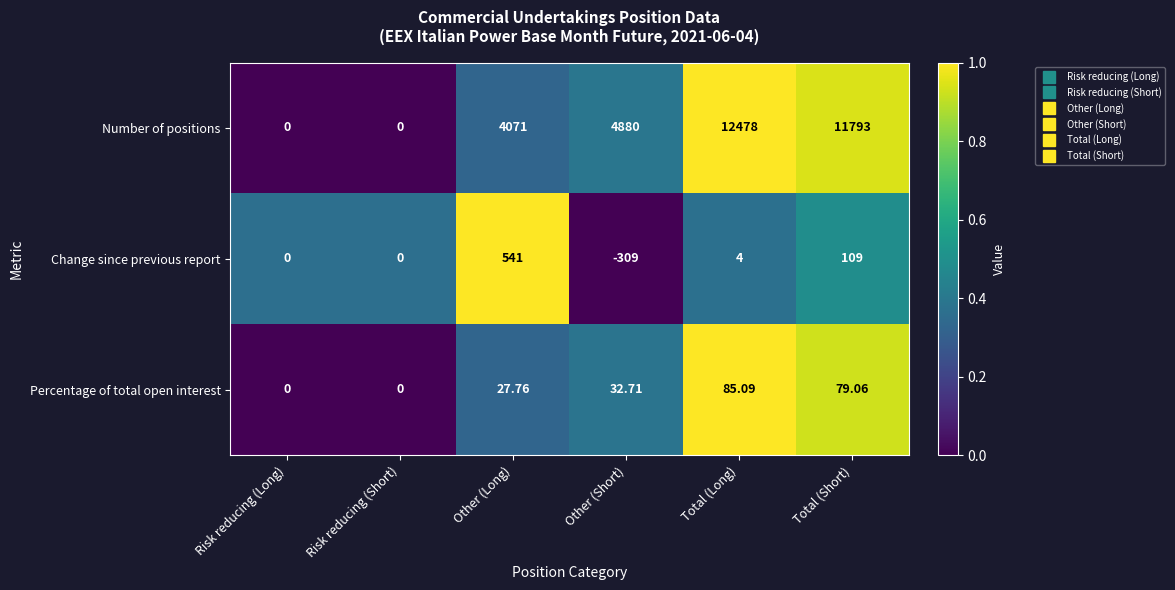

Which label corresponds to the largest value in the chart?

Total (Long)